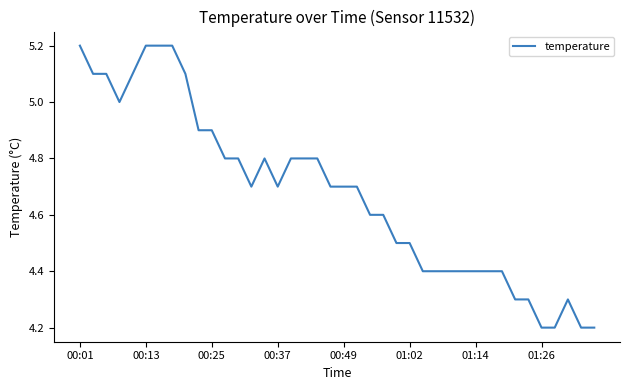

What is the maximum value shown in the chart?

5.2